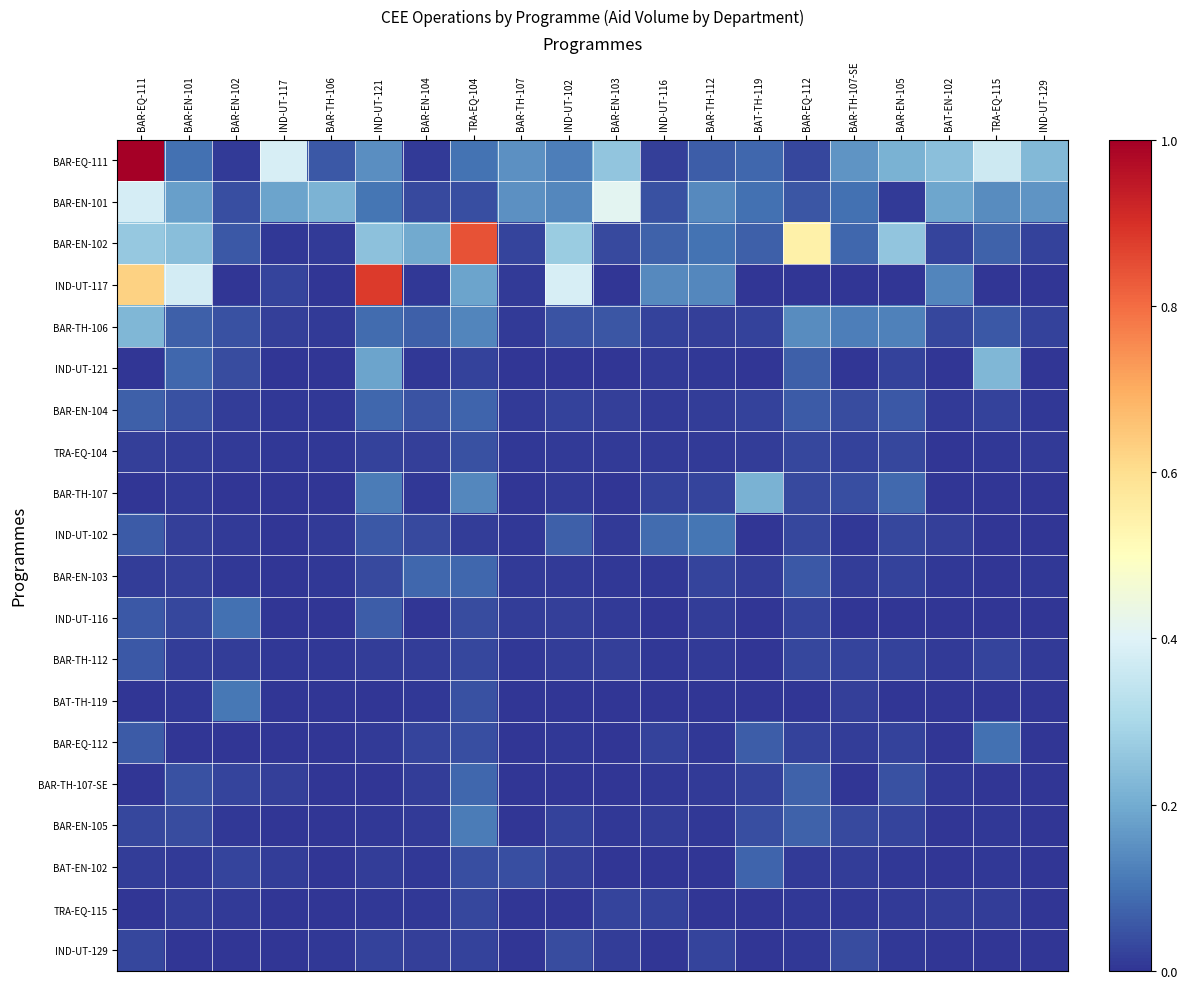

What is the spread (max minus min) of values at TRA-EQ-104?

0.8